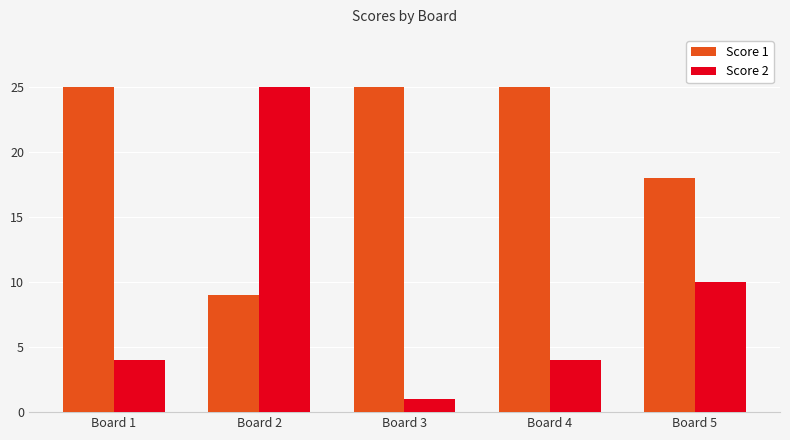

Which series has the largest range (max minus min)?

Score 2